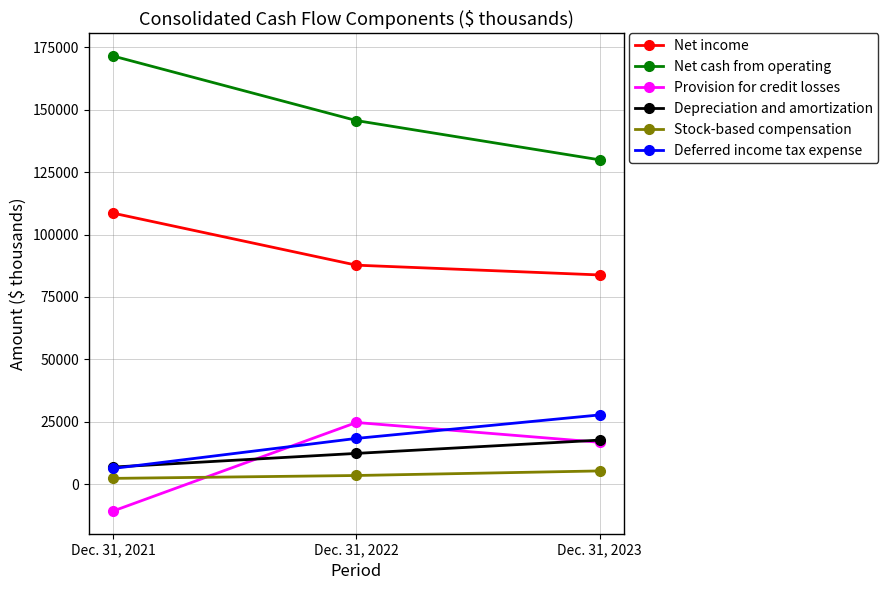

The value of Depreciation and amortization at Dec. 31, 2023 is 17628. True or false?

True